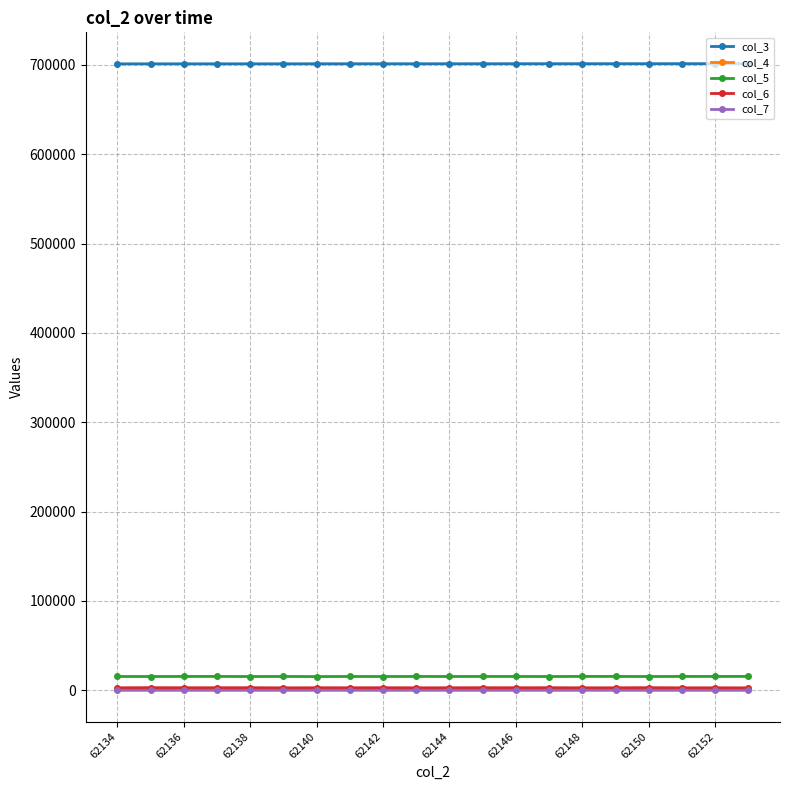

What is the greatest value displayed?

701282